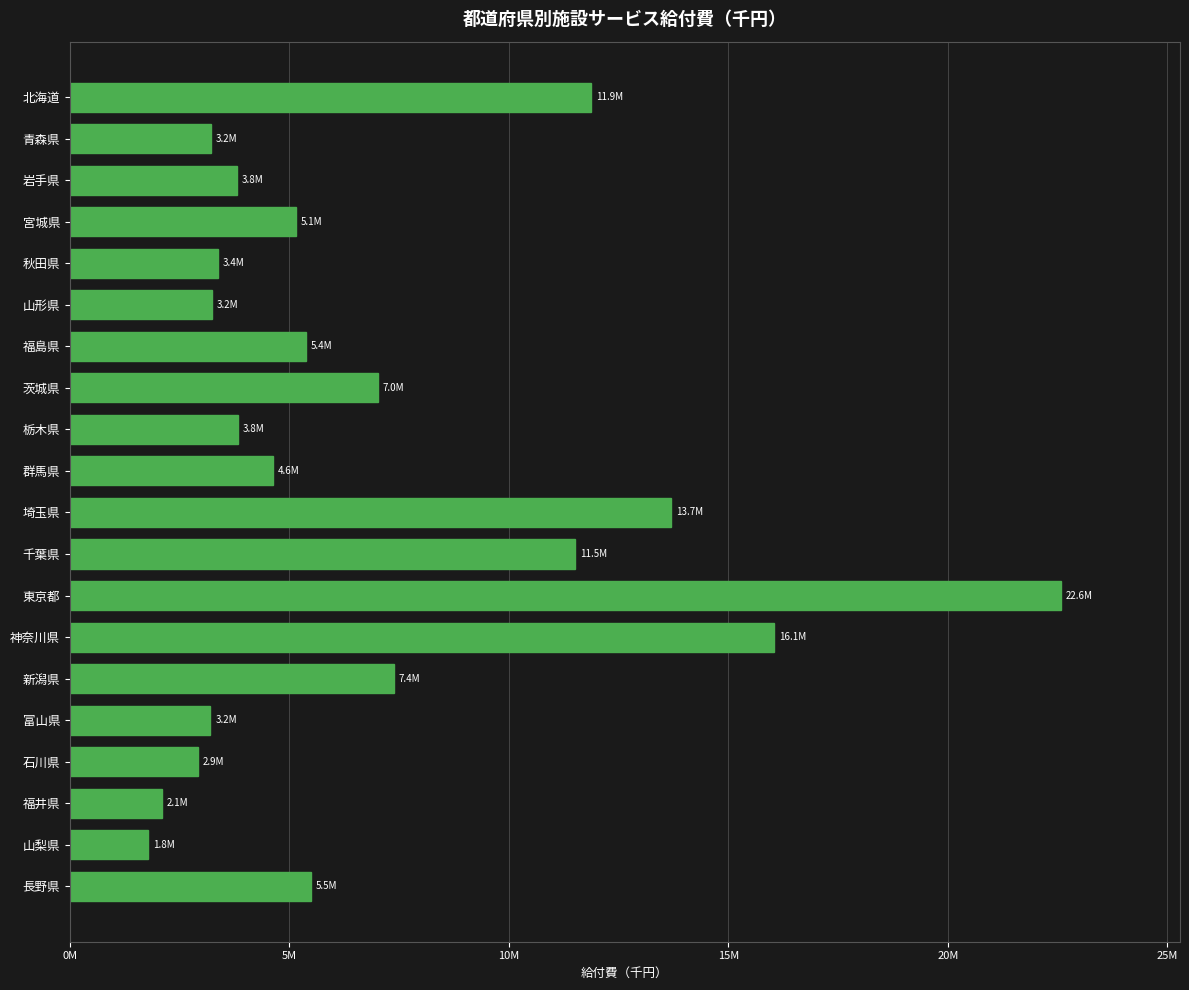

Are the bars horizontal?

Yes